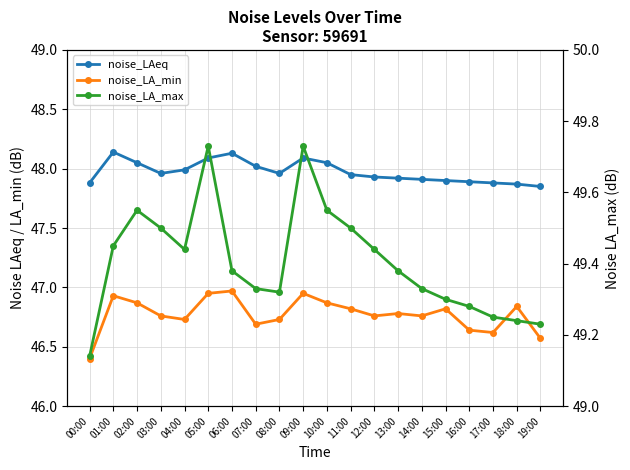

Which series has the largest range (max minus min)?

noise_LA_max